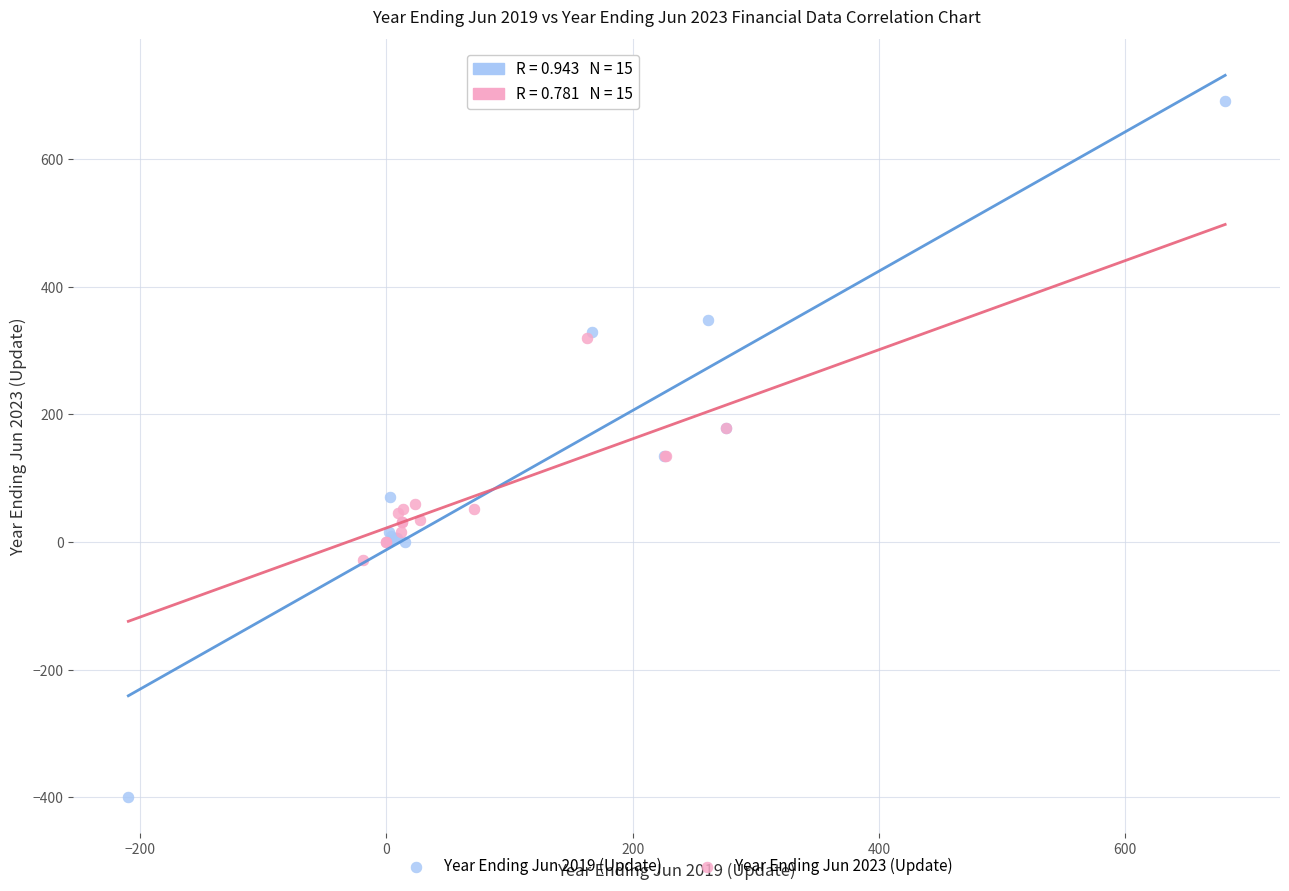

Which series reaches the minimum Y coordinate?

Year Ending Jun 2019 (Update)